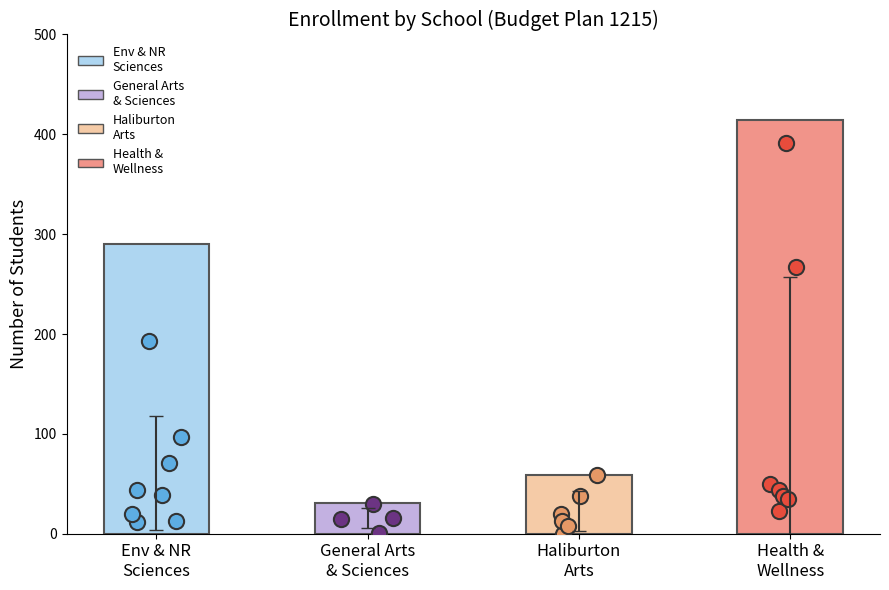

Between General Arts
& Sciences and Health &
Wellness, which is larger?

Health &
Wellness